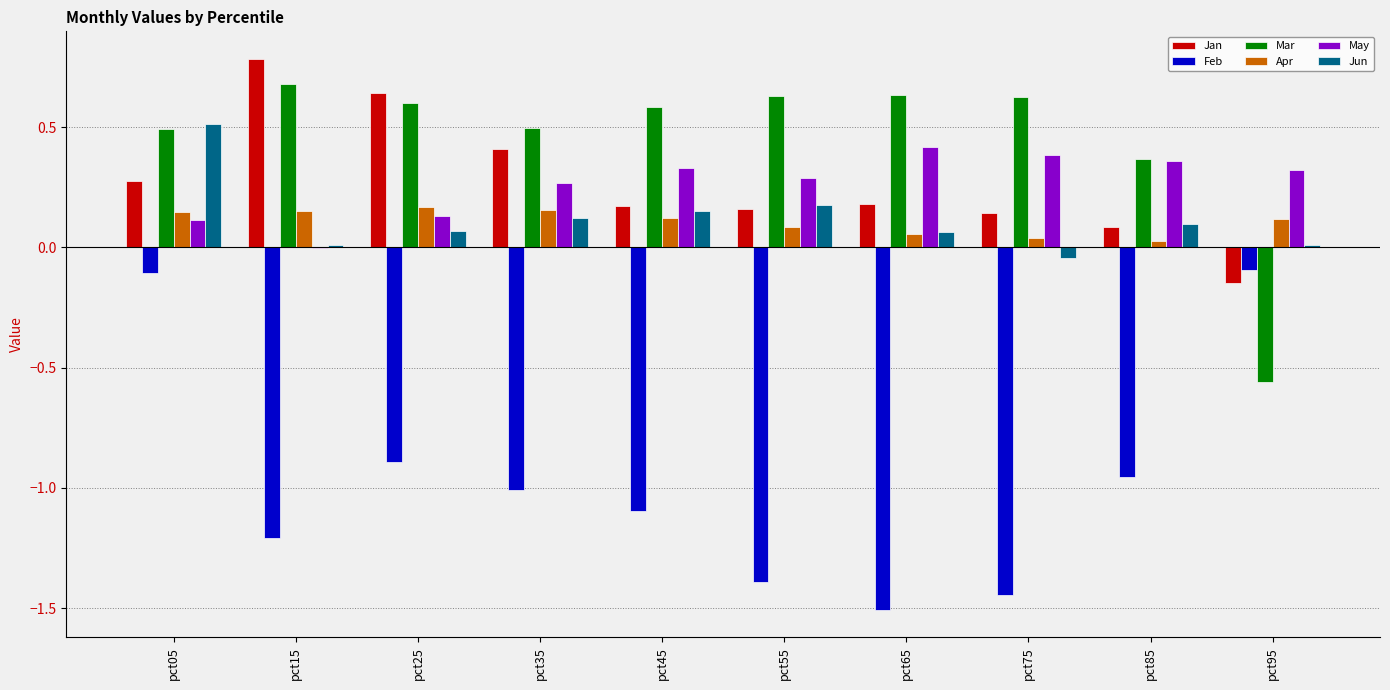

Is the value of Jan at pct45 greater than the value of Apr at pct65?

Yes